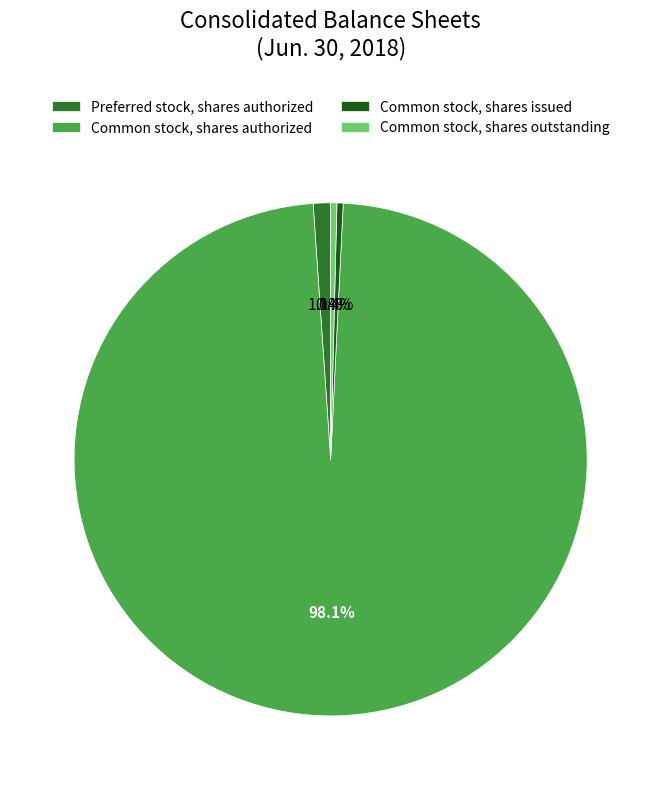

Combined, do Preferred stock, shares authorized and Common stock, shares issued account for over 50%?

No